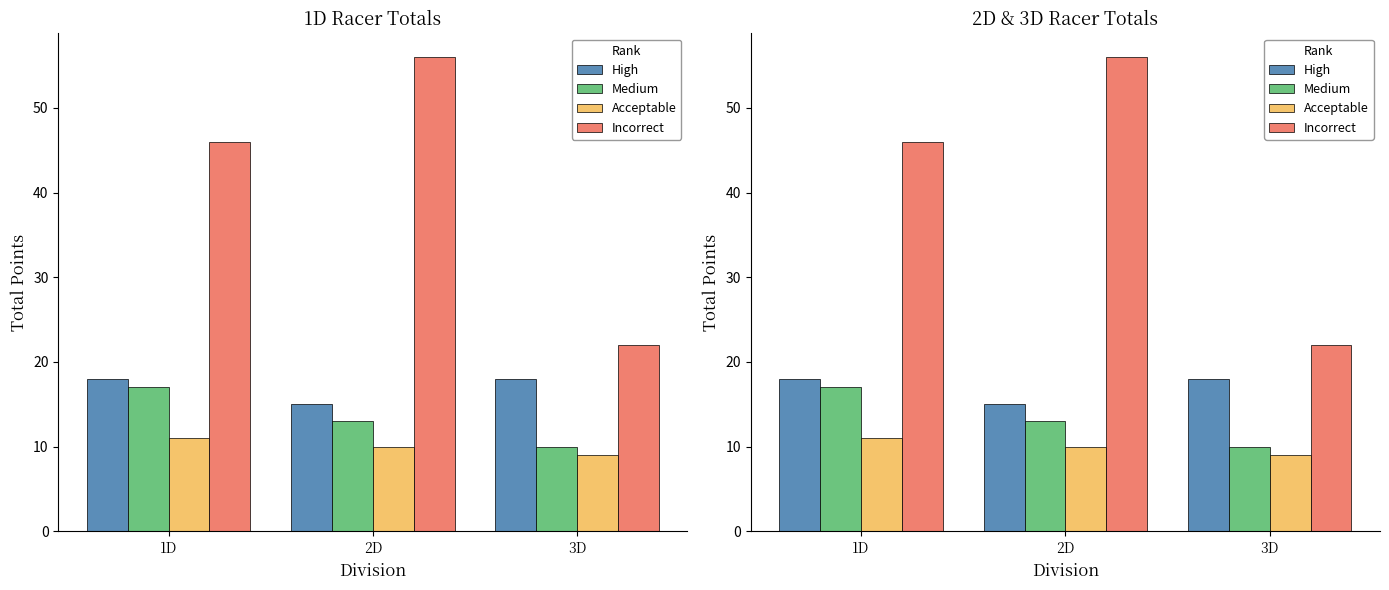

Reading left to right, what are all the values shown in this chart?

High: 18	15	18
Medium: 17	13	10
Acceptable: 11	10	9
Incorrect: 46	56	22